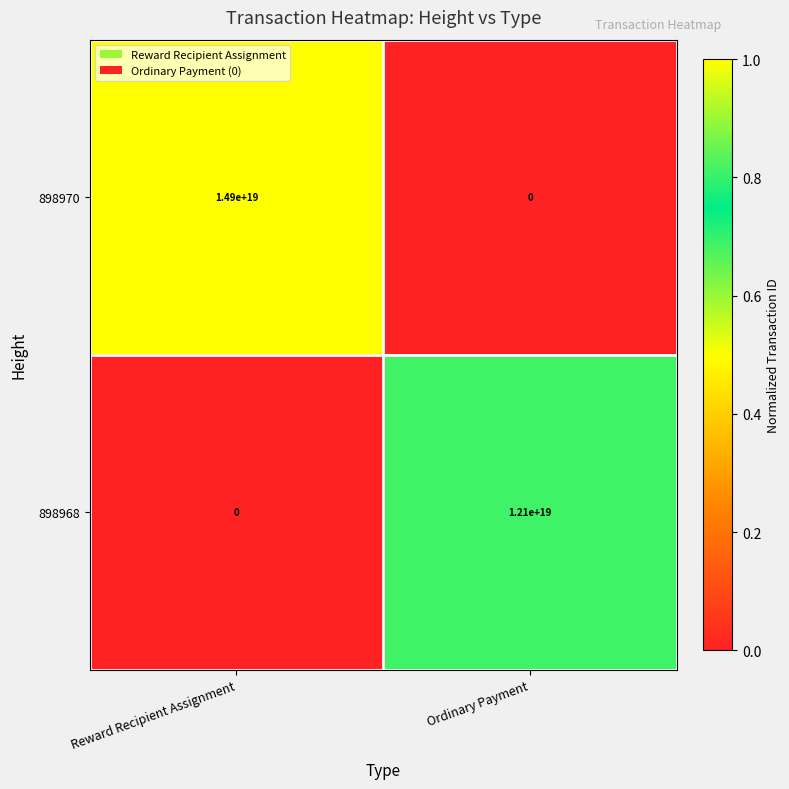

Rank the series at Ordinary Payment from highest to lowest value.

898968, 898970